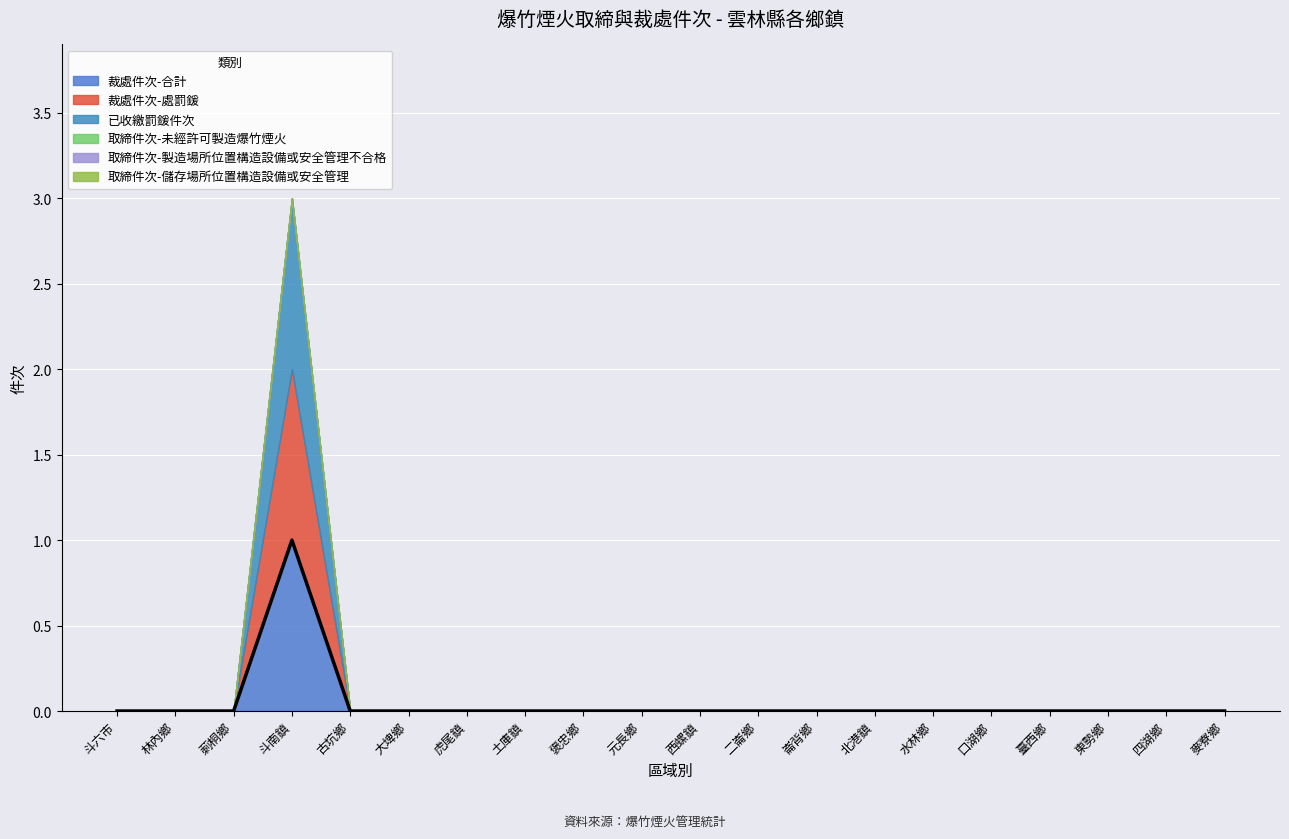

What is the label of the 9th point from the left?

褒忠鄉